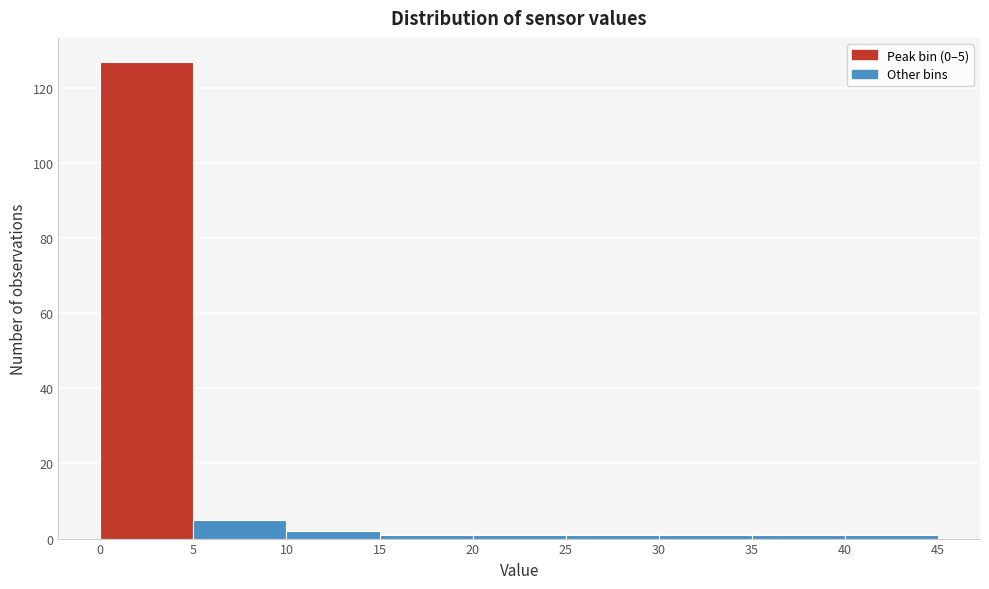

Which range on the x-axis has the tallest bar?

0 to 5